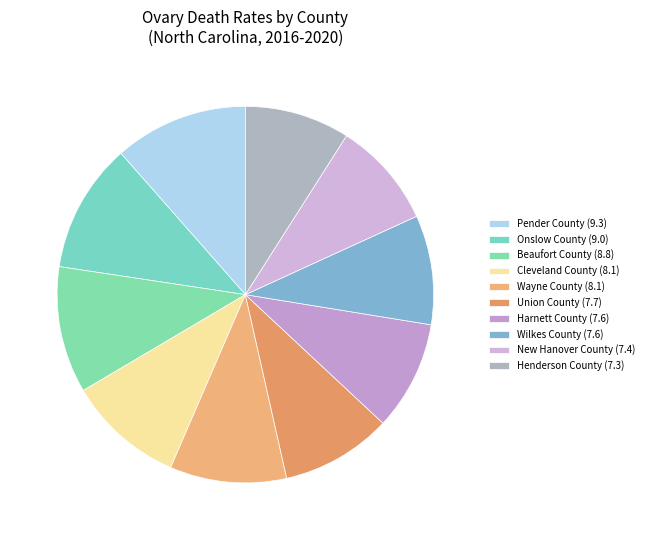

The Wayne County (8.1) slice represents 4% of the pie. True or false?

False